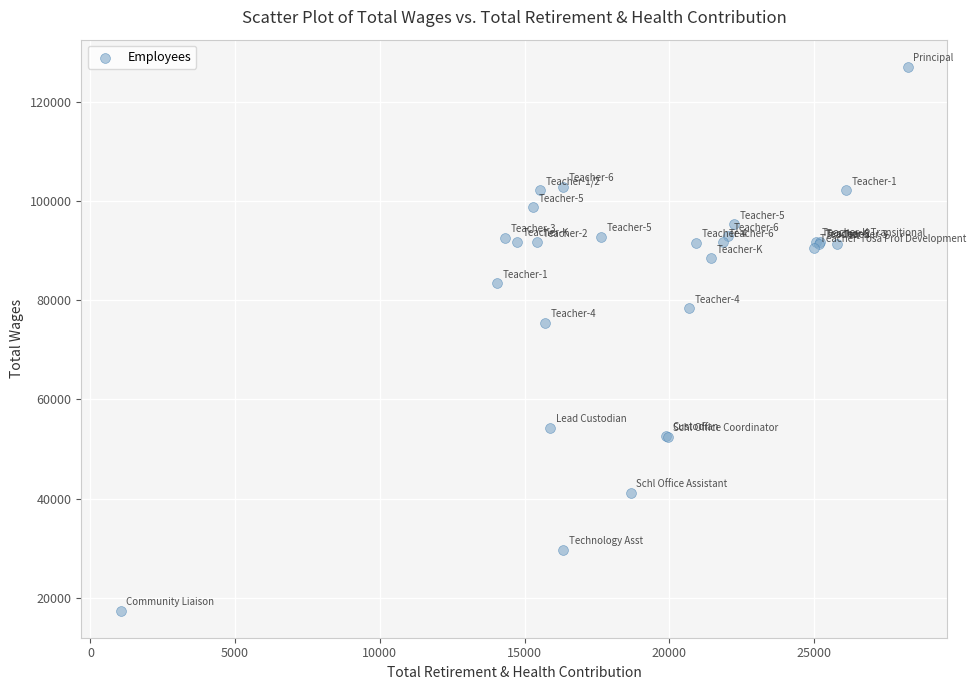

What Y value in the scatter plot is closest to 72247?

75442